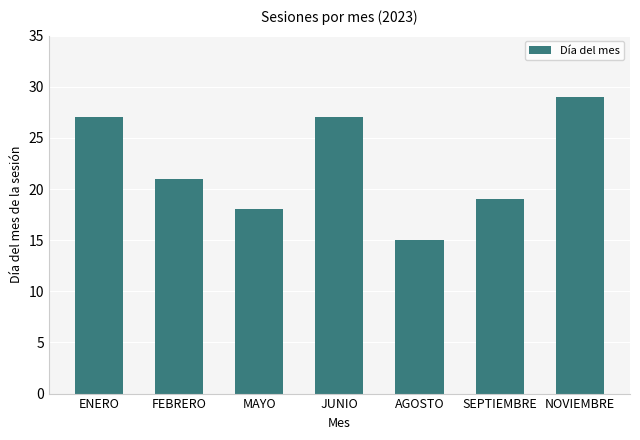

Is it true that the value at FEBRERO is 33?

False